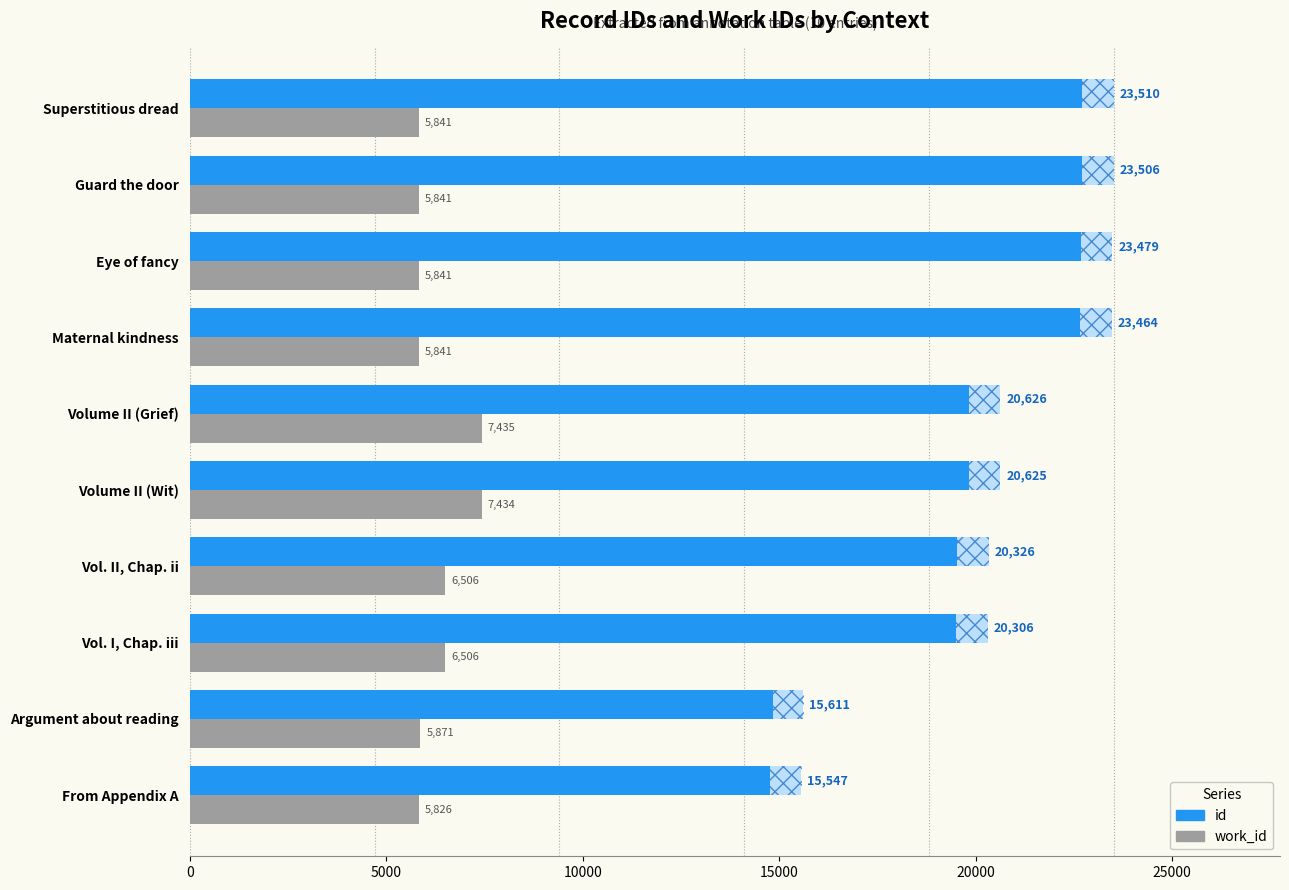

At which category is the sum across all series the highest?

Superstitious dread